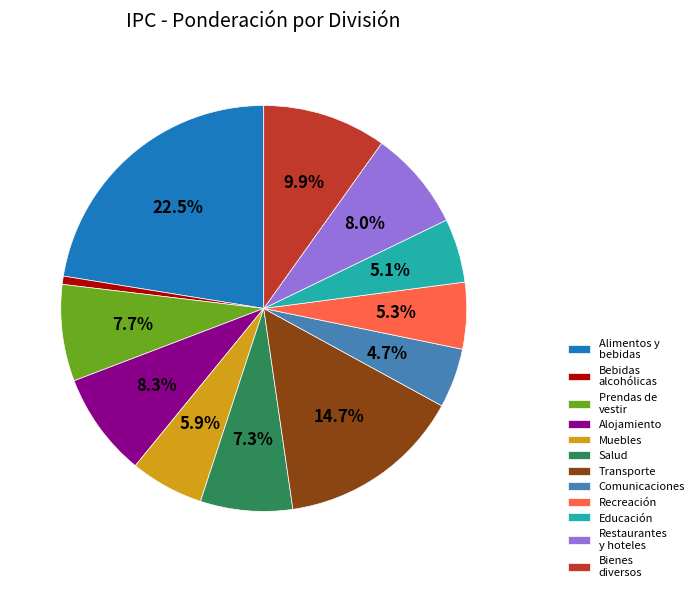

What percentage is NOT represented by Bienes diversos?

90.1%